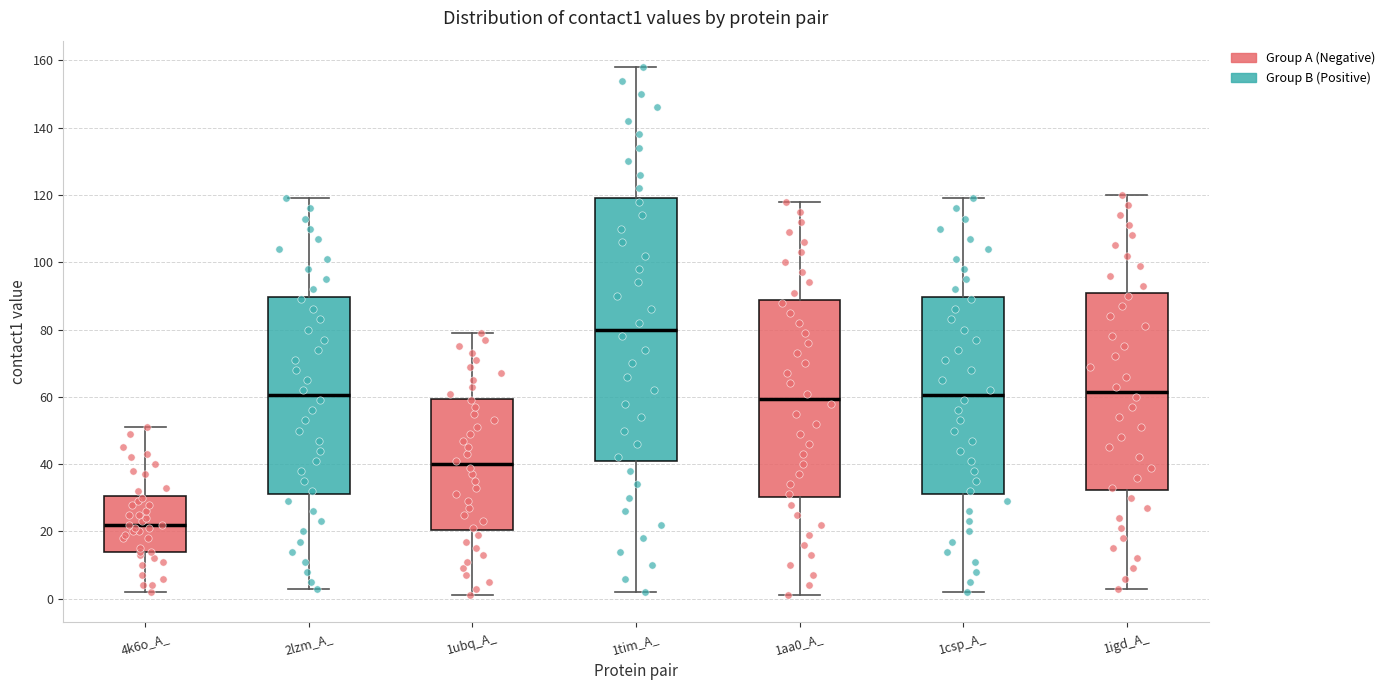

Reading left to right, transcribe this box plot: for each box, give where its median line is, the range the box spans, and where its two whiskers end, as read against the y-axis. The values are not printed on the chart, so give them approximately, as read against the axis.

4k6o_A_: median 22, box 14 to 30, whiskers 2 to 52
2lzm_A_: median 60, box 32 to 90, whiskers 4 to 120
1ubq_A_: median 40, box 20 to 60, whiskers 2 to 80
1tim_A_: median 80, box 42 to 120, whiskers 2 to 158
1aa0_A_: median 60, box 30 to 88, whiskers 2 to 118
1csp_A_: median 60, box 32 to 90, whiskers 2 to 120
1igd_A_: median 62, box 32 to 90, whiskers 4 to 120